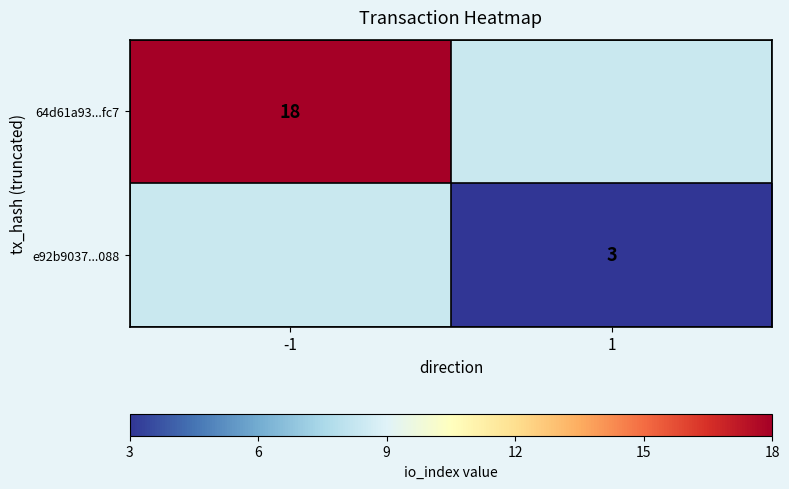

Which category has the lowest value across all series?

1